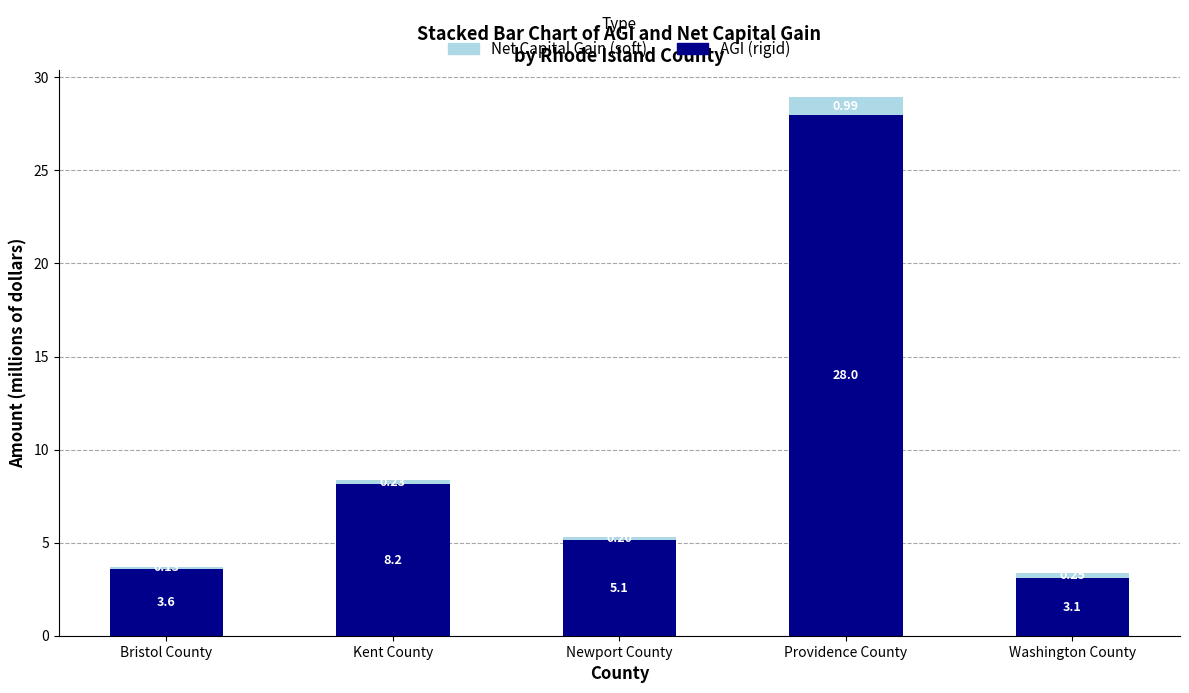

Rank the categories by AGI (rigid) value from lowest to highest.

Washington County, Bristol County, Newport County, Kent County, Providence County